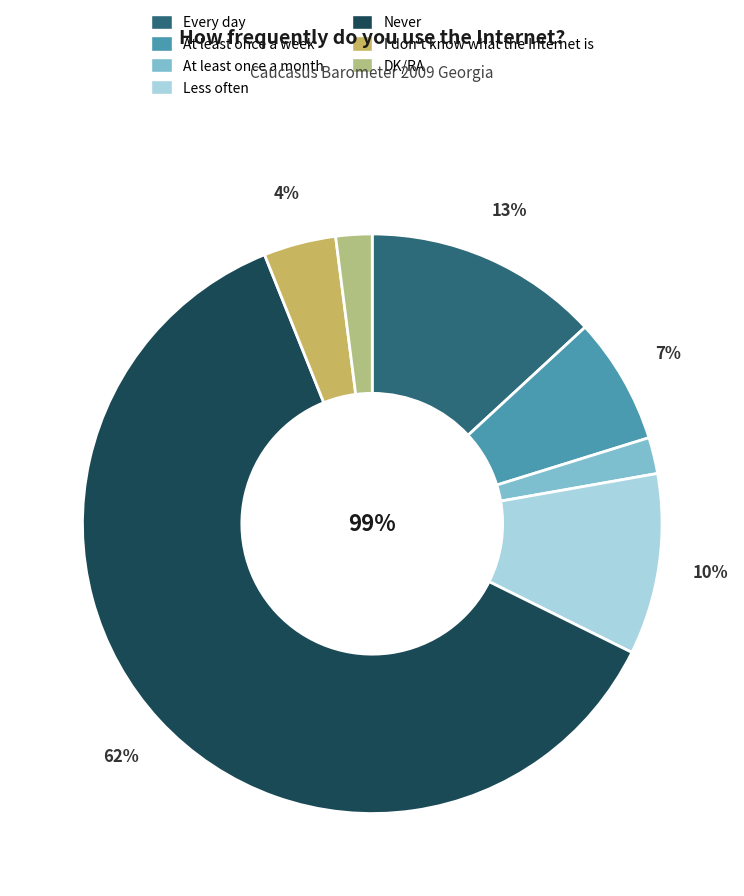

How many segments does this pie chart have?

7